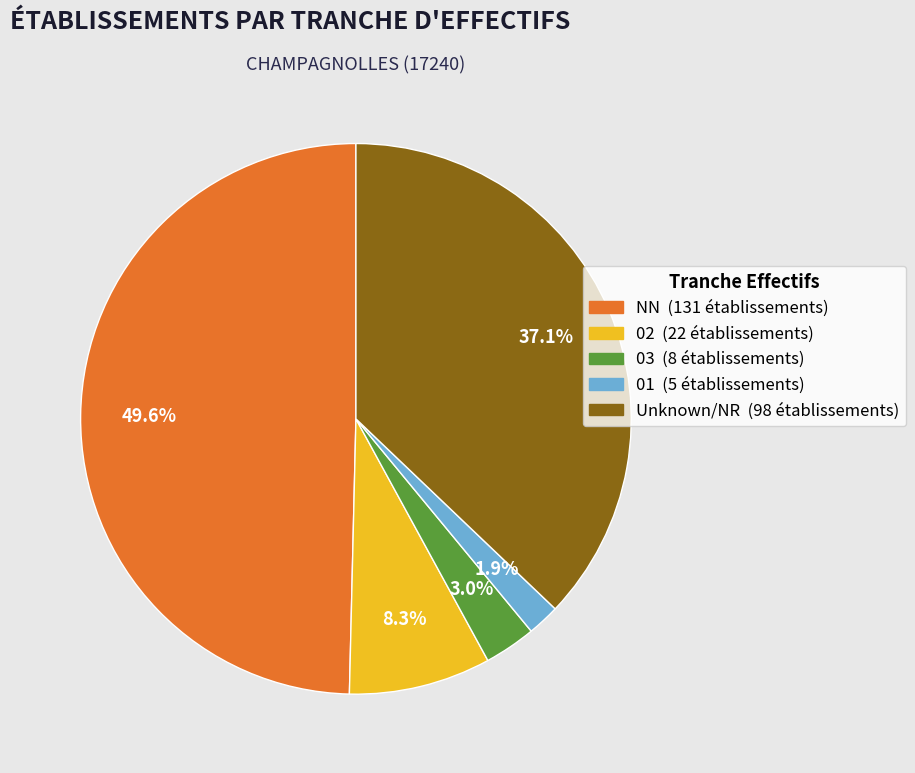

How many slices are in this pie chart?

5